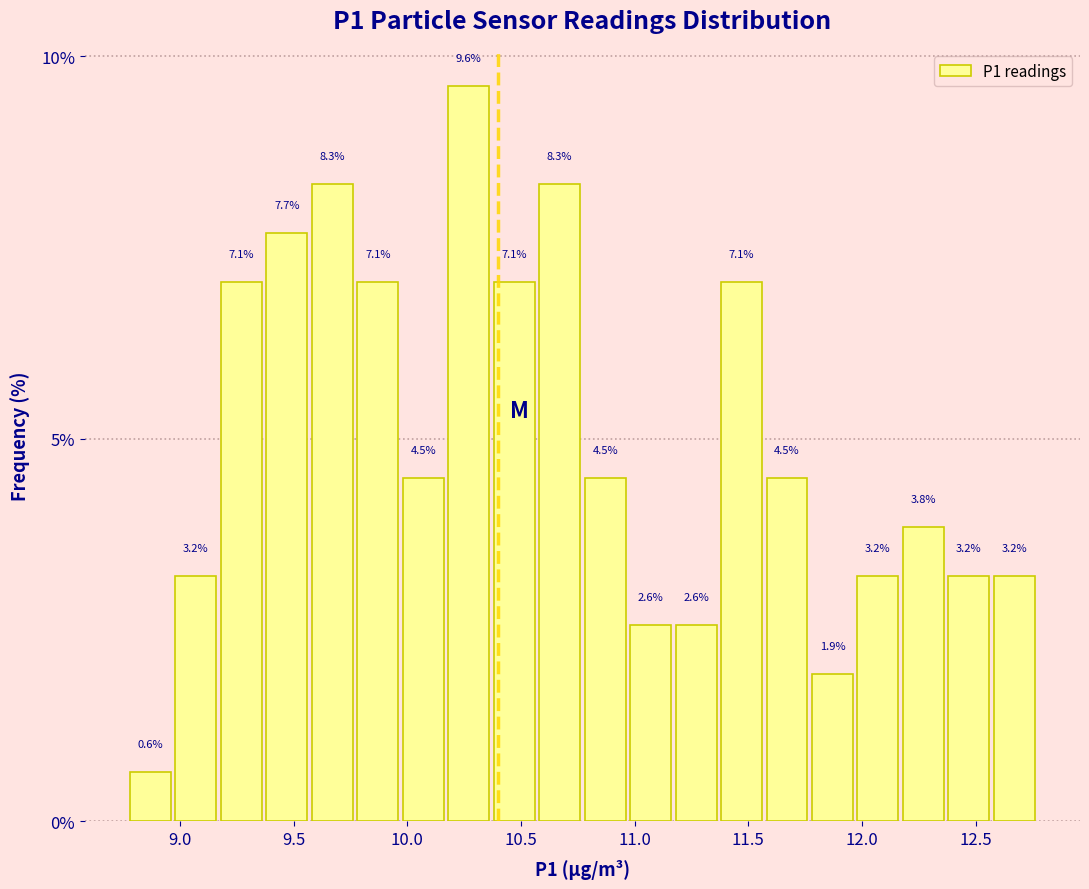

Which range on the x-axis has the tallest bar?

10.17 to 10.37